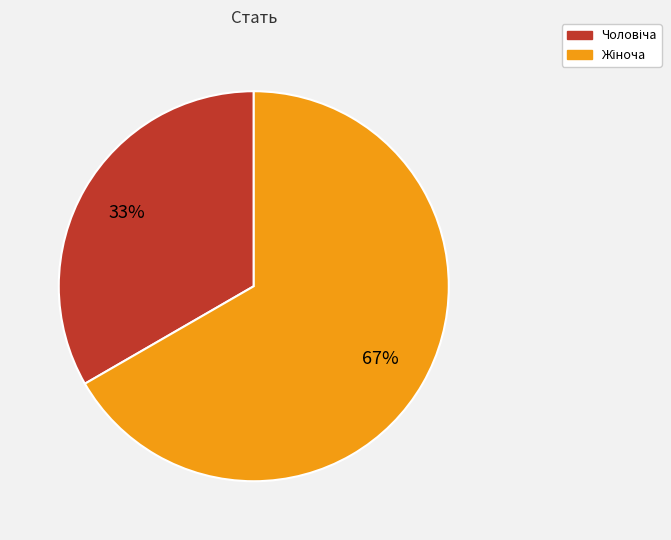

To the nearest percent, what is the average slice percentage?

50%